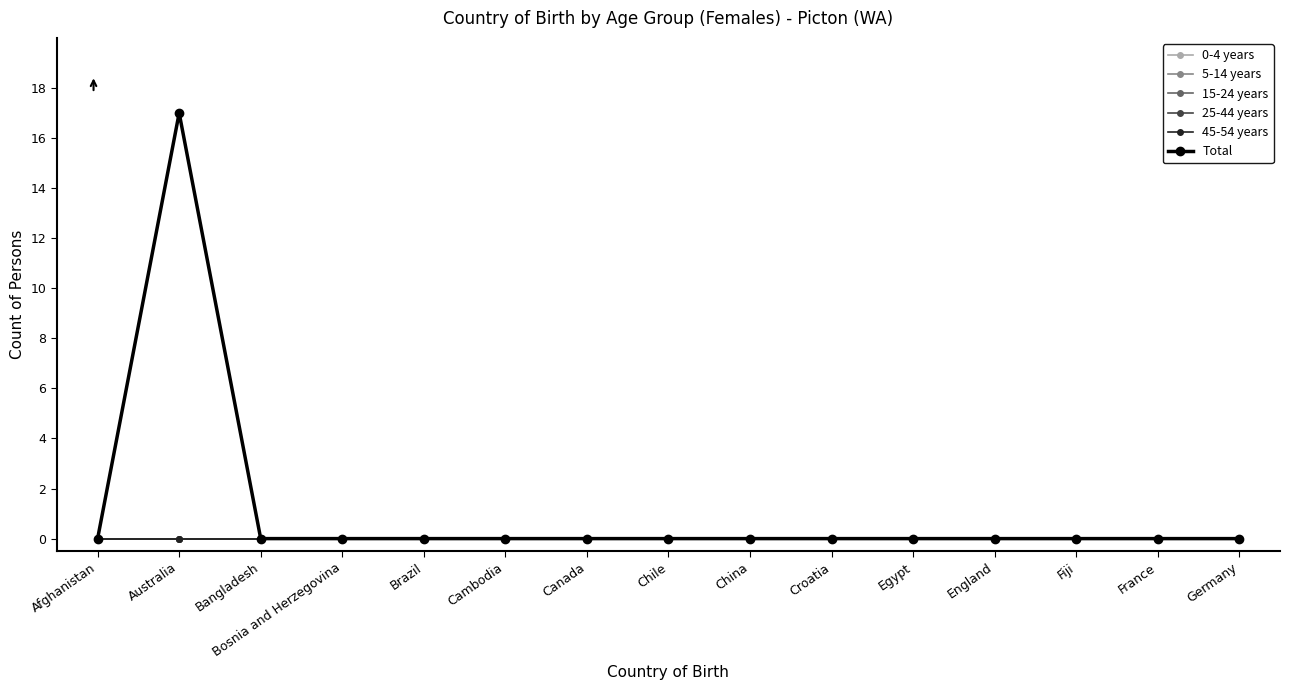

Where is Total nearest to the value 8?

Afghanistan